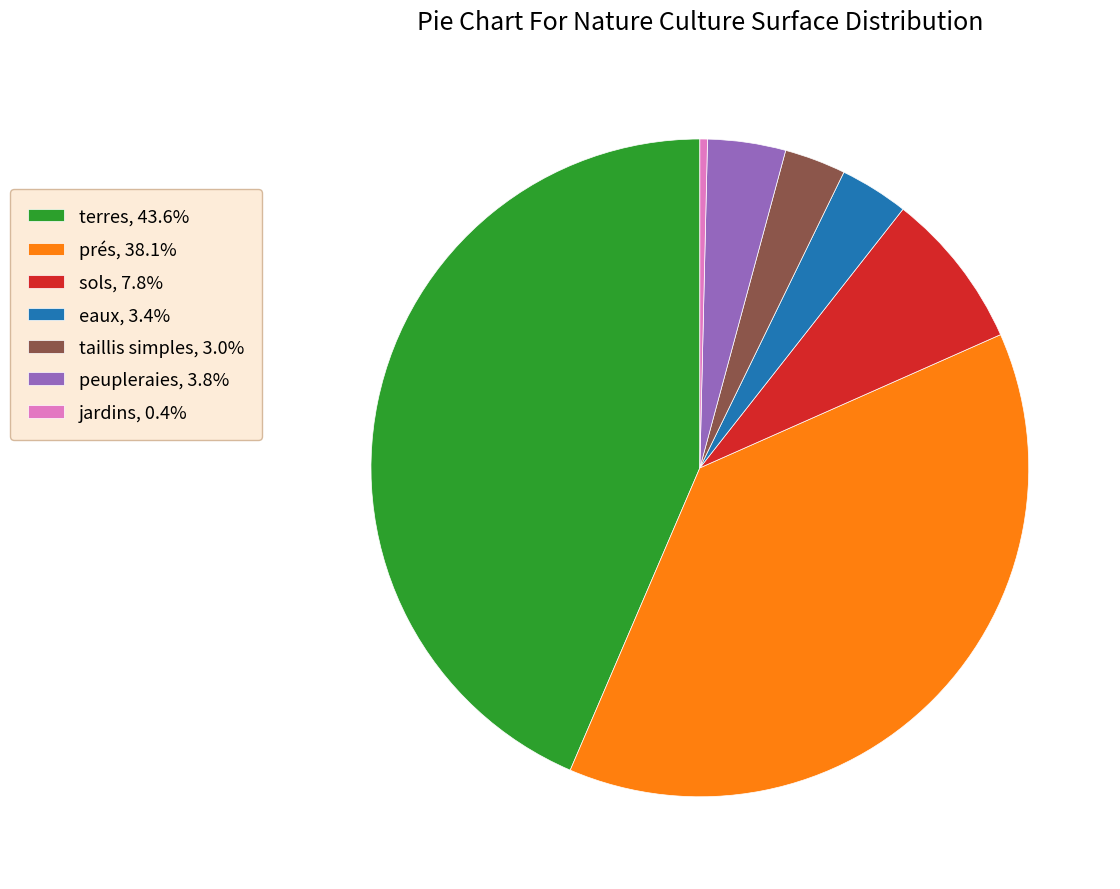

Is the sum of eaux, 3.4% and terres, 43.6% greater than half?

No